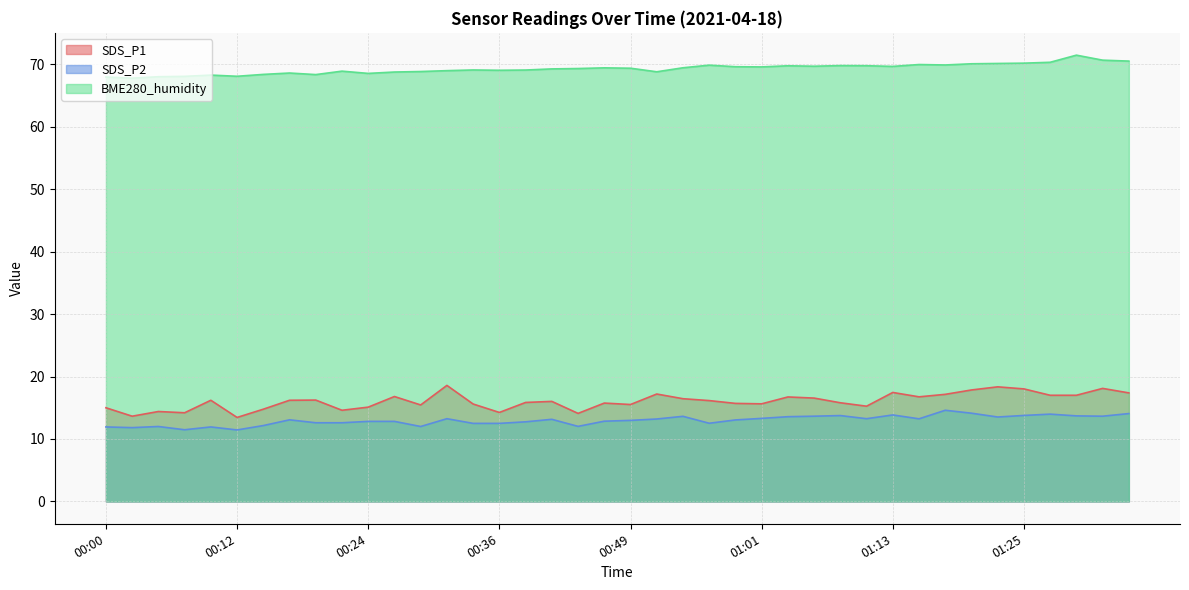

What is the approximate value of SDS_P2 at 01:06?

13.7